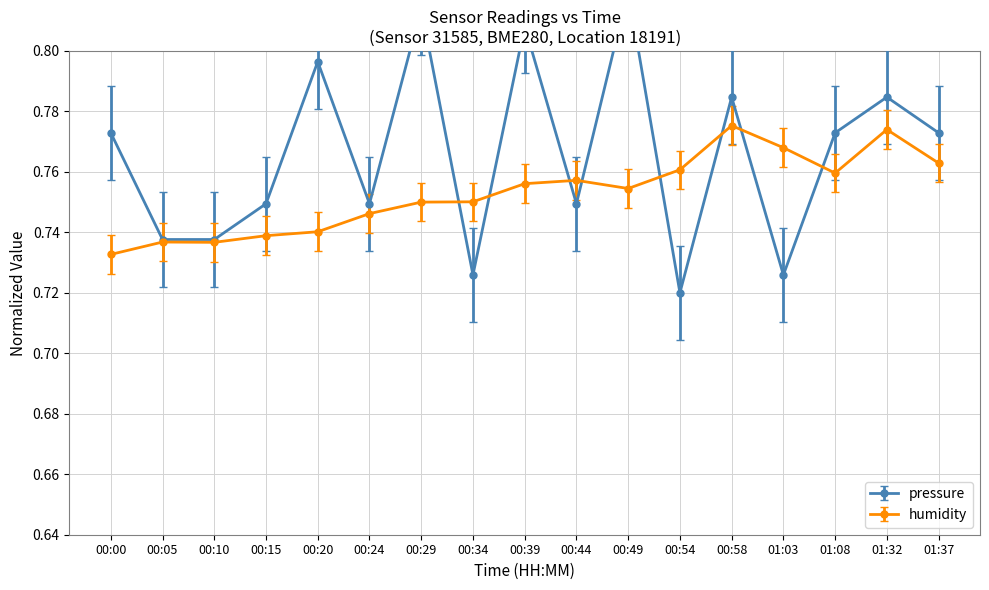

How many intersections are there between humidity and pressure?

8